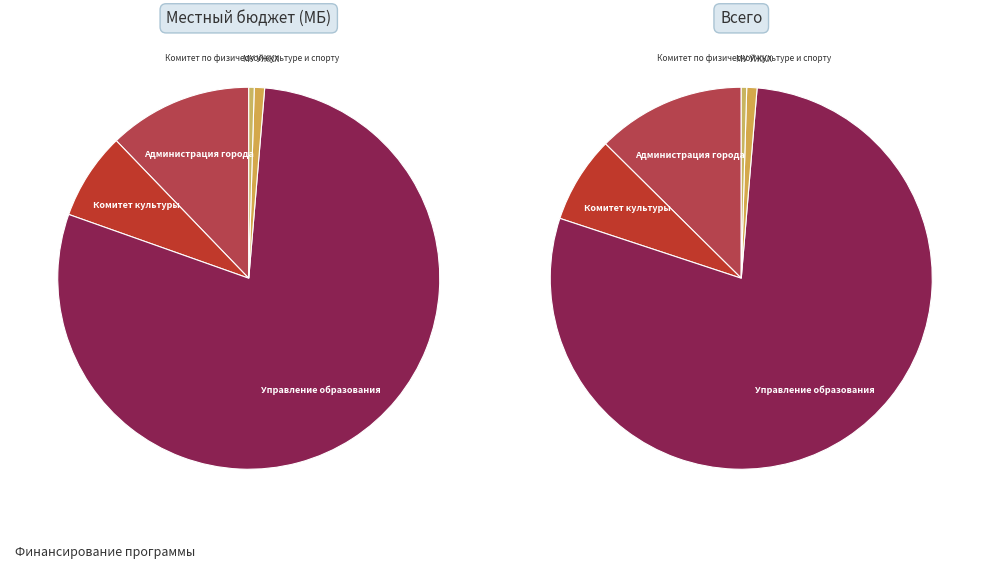

How many segments does this pie chart have?

5